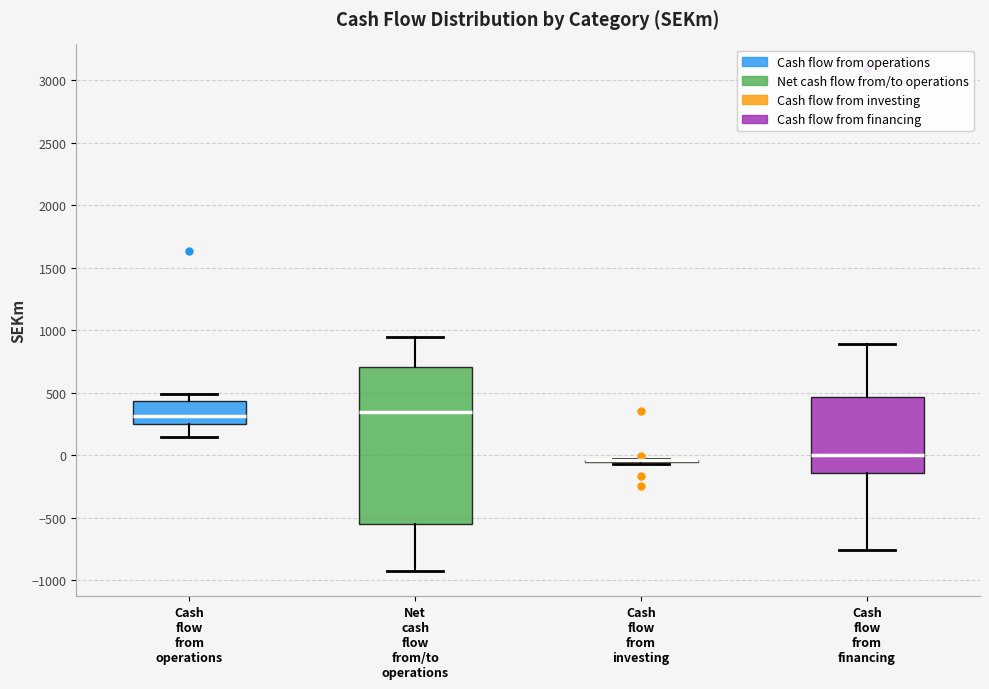

Which box is the tallest, from its lower edge to its upper edge?

Net cash flow from/to operations